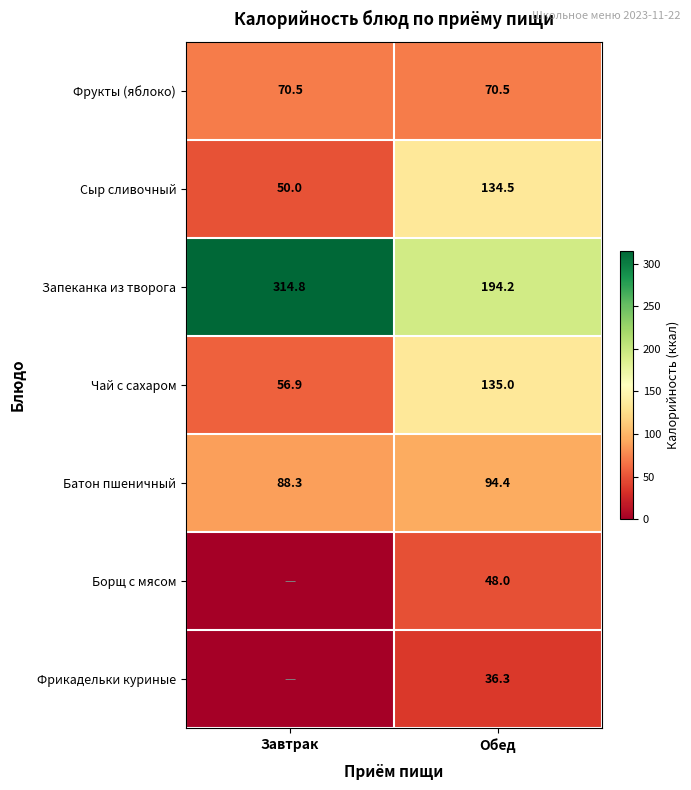

At which label does Запеканка из творога first exceed 314?

Завтрак